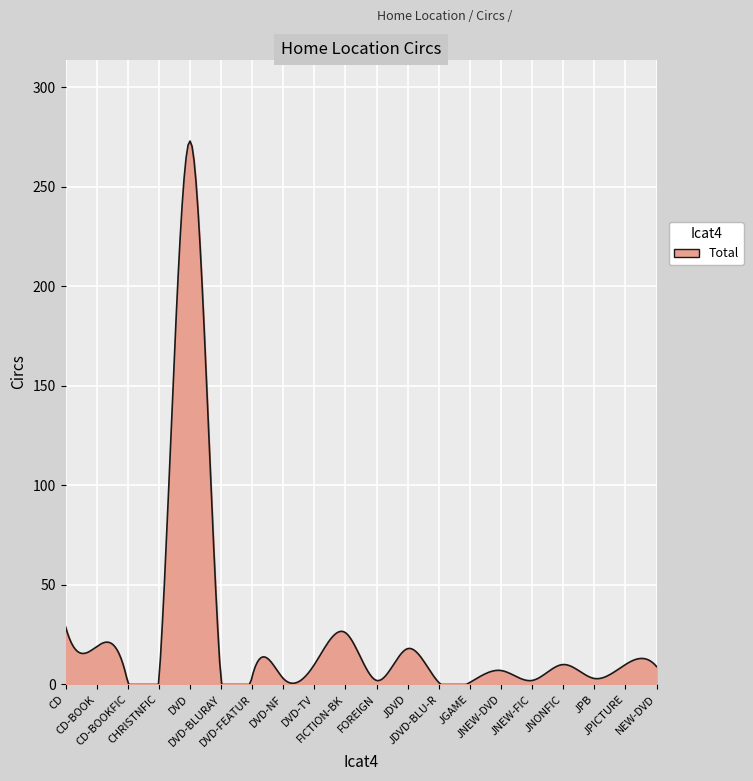

What is the maximum value shown in the chart?

273.0